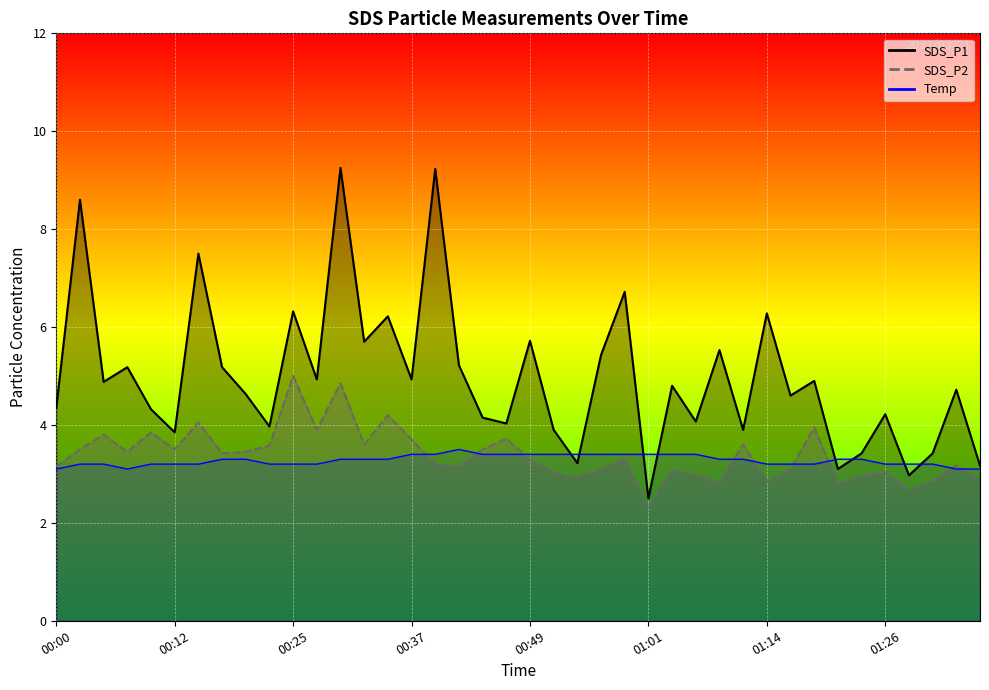

At which label does SDS_P1 first exceed 4?

00:00